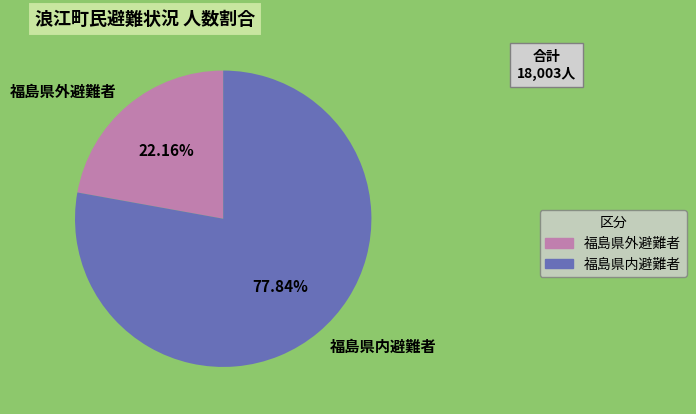

Which category accounts for the majority?

福島県内避難者